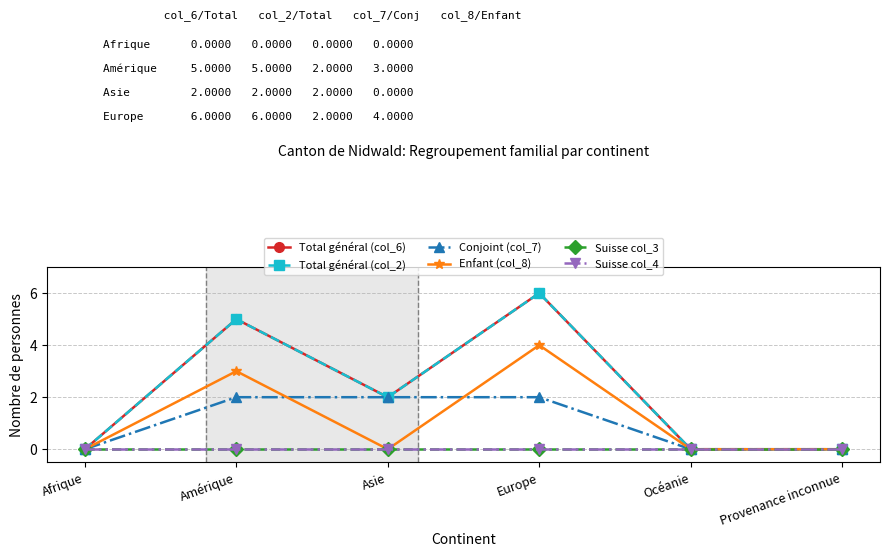

What is the label of the 4th point from the left?

Europe